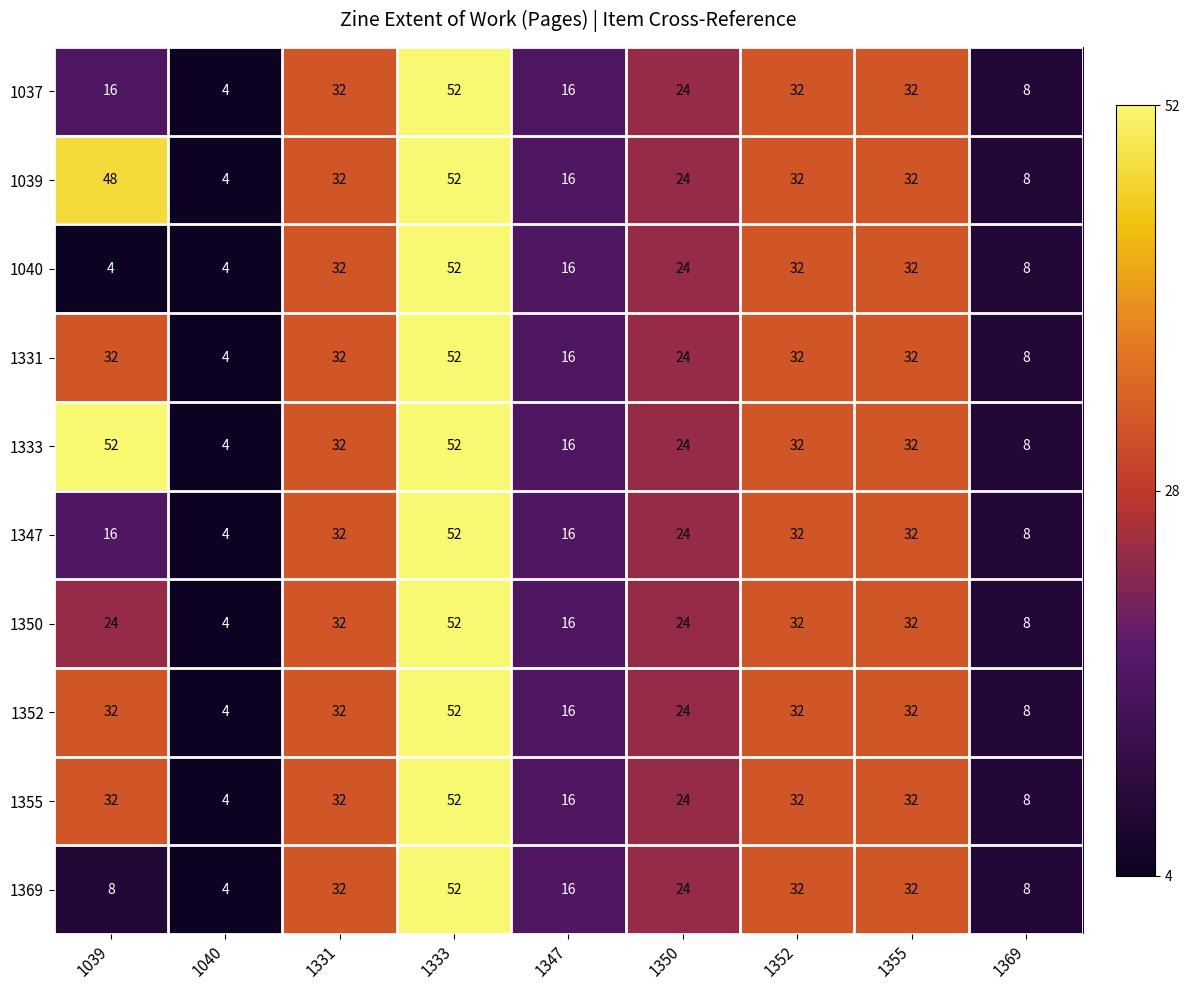

What is the highest value of the 1355 series?

52